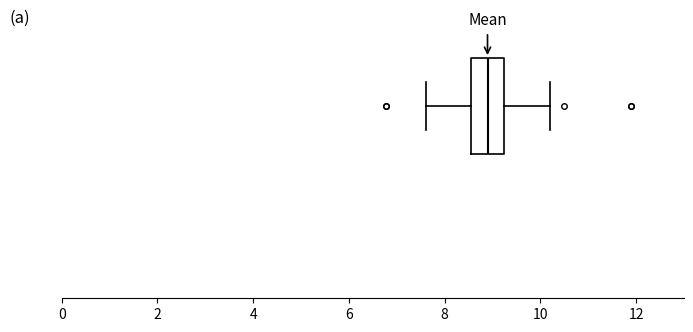

Read this box plot against the x-axis: the position of the median line, the range covered by the box, and the ends of both whiskers. The values are not printed on the chart, so give them approximately, as read against the axis.

median 9.0, box 8.6 to 9.2, whiskers 7.6 to 10.2